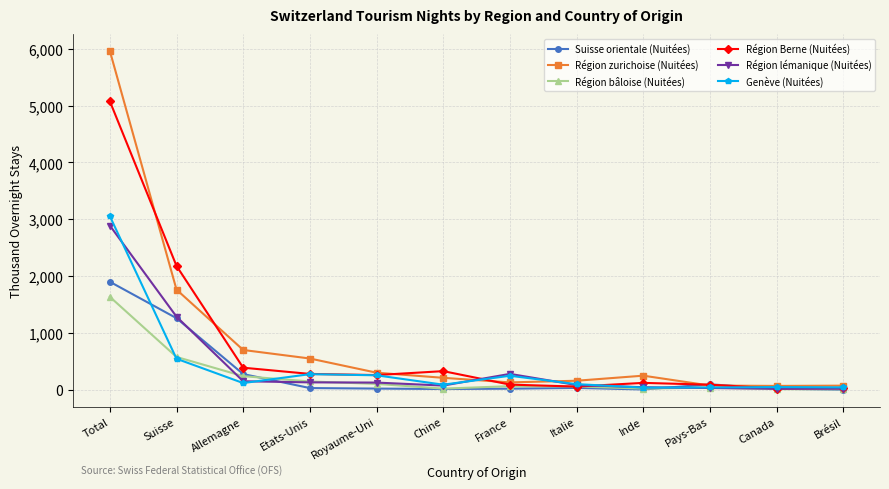

What is the value of the Région bâloise (Nuitées) point at the 11th from the left?

11.8